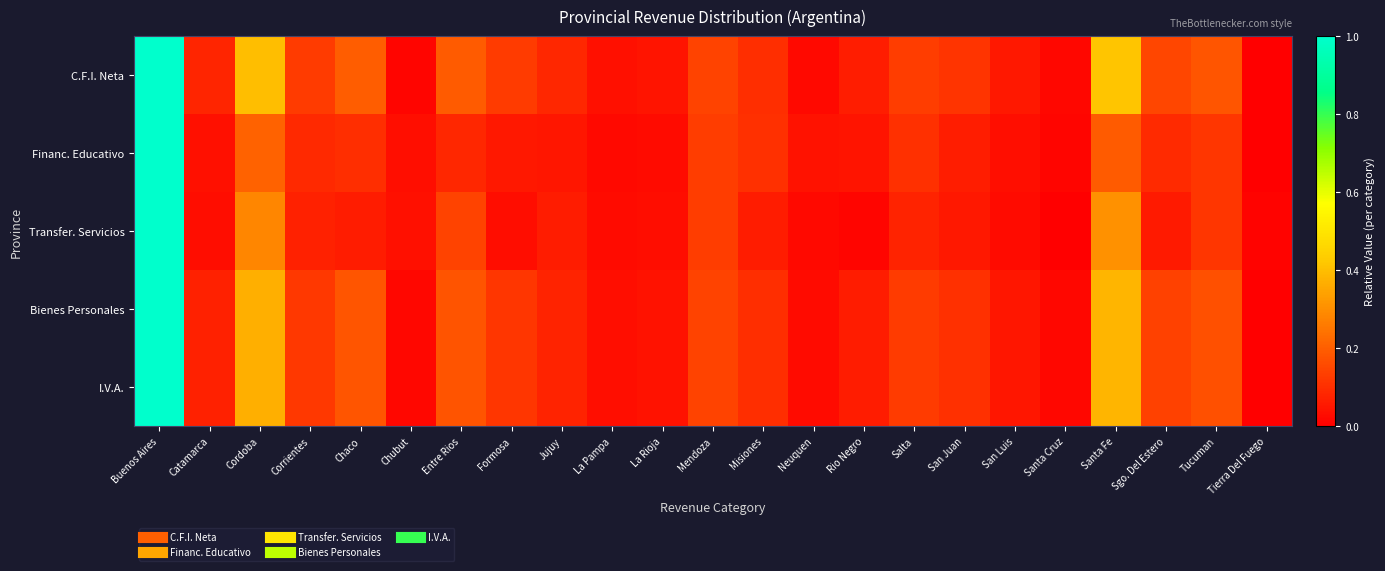

Reading left to right, extract all data points from this chart.

C.F.I. Neta: Buenos Aires=1.0	Catamarca=0.1	Cordoba=0.4	Corrientes=0.1	Chaco=0.2	Chubut=0.0	Entre Rios=0.2	Formosa=0.1	Jujuy=0.1	La Pampa=0.0	La Rioja=0.0	Mendoza=0.1	Misiones=0.1	Neuquen=0.0	Rio Negro=0.1	Salta=0.1	San Juan=0.1	San Luis=0.1	Santa Cruz=0.0	Santa Fe=0.4	Sgo. Del Estero=0.1	Tucuman=0.2	Tierra Del Fuego=0.0
Financ. Educativo: Buenos Aires=1.0	Catamarca=0.0	Cordoba=0.2	Corrientes=0.1	Chaco=0.1	Chubut=0.0	Entre Rios=0.1	Formosa=0.1	Jujuy=0.1	La Pampa=0.0	La Rioja=0.0	Mendoza=0.1	Misiones=0.1	Neuquen=0.0	Rio Negro=0.0	Salta=0.1	San Juan=0.1	San Luis=0.0	Santa Cruz=0.0	Santa Fe=0.2	Sgo. Del Estero=0.1	Tucuman=0.1	Tierra Del Fuego=0.0
Transfer. Servicios: Buenos Aires=1.0	Catamarca=0.0	Cordoba=0.3	Corrientes=0.1	Chaco=0.1	Chubut=0.0	Entre Rios=0.1	Formosa=0.0	Jujuy=0.1	La Pampa=0.0	La Rioja=0.0	Mendoza=0.1	Misiones=0.1	Neuquen=0.0	Rio Negro=0.0	Salta=0.1	San Juan=0.1	San Luis=0.0	Santa Cruz=0.0	Santa Fe=0.3	Sgo. Del Estero=0.1	Tucuman=0.1	Tierra Del Fuego=0.0
Bienes Personales: Buenos Aires=1.0	Catamarca=0.1	Cordoba=0.4	Corrientes=0.1	Chaco=0.2	Chubut=0.0	Entre Rios=0.2	Formosa=0.1	Jujuy=0.1	La Pampa=0.0	La Rioja=0.0	Mendoza=0.1	Misiones=0.1	Neuquen=0.0	Rio Negro=0.1	Salta=0.1	San Juan=0.1	San Luis=0.1	Santa Cruz=0.0	Santa Fe=0.4	Sgo. Del Estero=0.1	Tucuman=0.2	Tierra Del Fuego=0.0
I.V.A.: Buenos Aires=1.0	Catamarca=0.1	Cordoba=0.4	Corrientes=0.1	Chaco=0.2	Chubut=0.0	Entre Rios=0.2	Formosa=0.1	Jujuy=0.1	La Pampa=0.0	La Rioja=0.0	Mendoza=0.1	Misiones=0.1	Neuquen=0.0	Rio Negro=0.1	Salta=0.1	San Juan=0.1	San Luis=0.1	Santa Cruz=0.0	Santa Fe=0.4	Sgo. Del Estero=0.1	Tucuman=0.2	Tierra Del Fuego=0.0